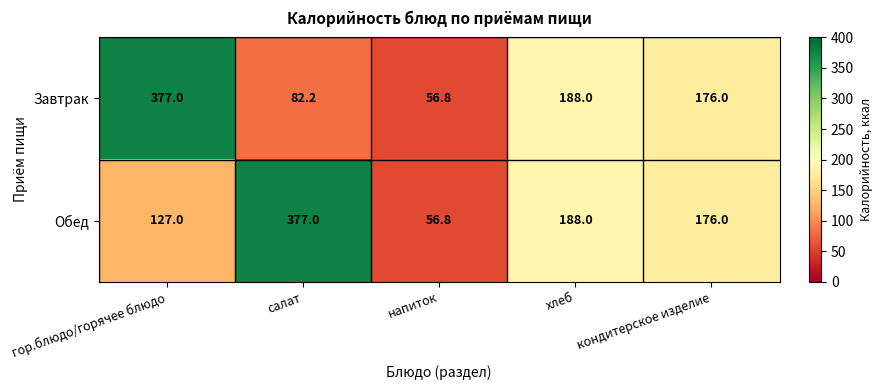

List the labels in order of Завтрак value, smallest first.

напиток, салат, кондитерское изделие, хлеб, гор.блюдо/горячее блюдо